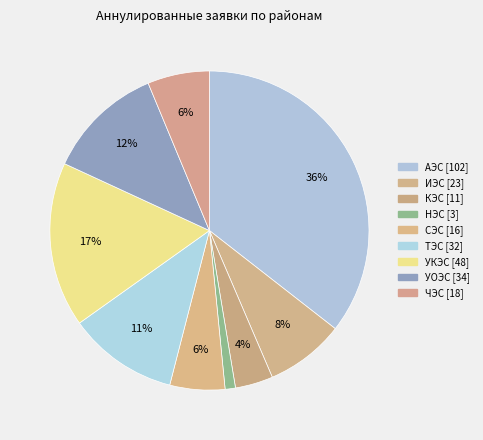

Which slice is the largest?

АЭС